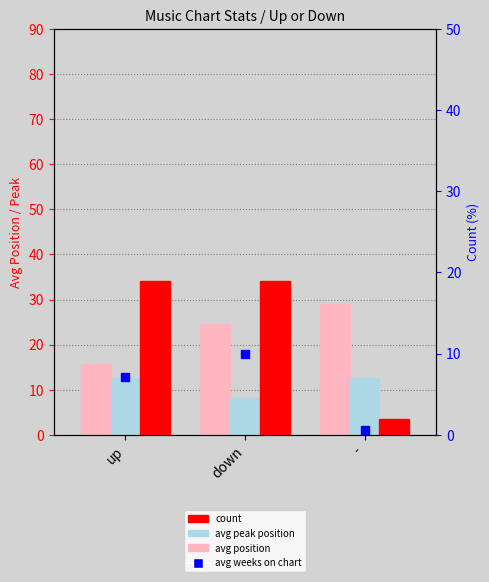

What is the total value across all series at -?

44.5